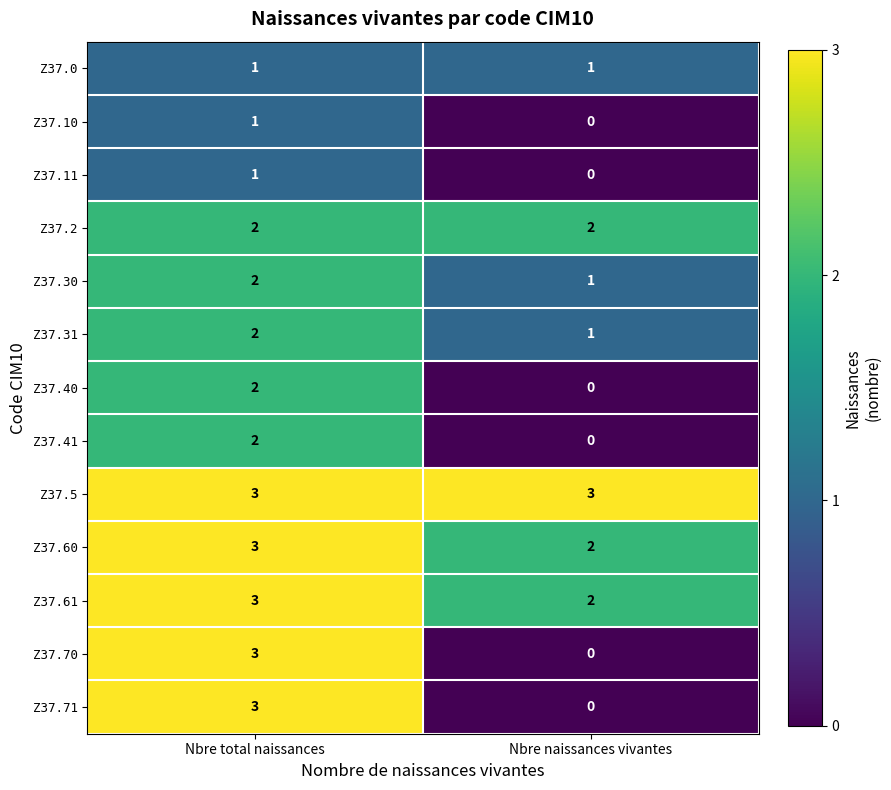

What is the sum of all Z37.61 values?

5